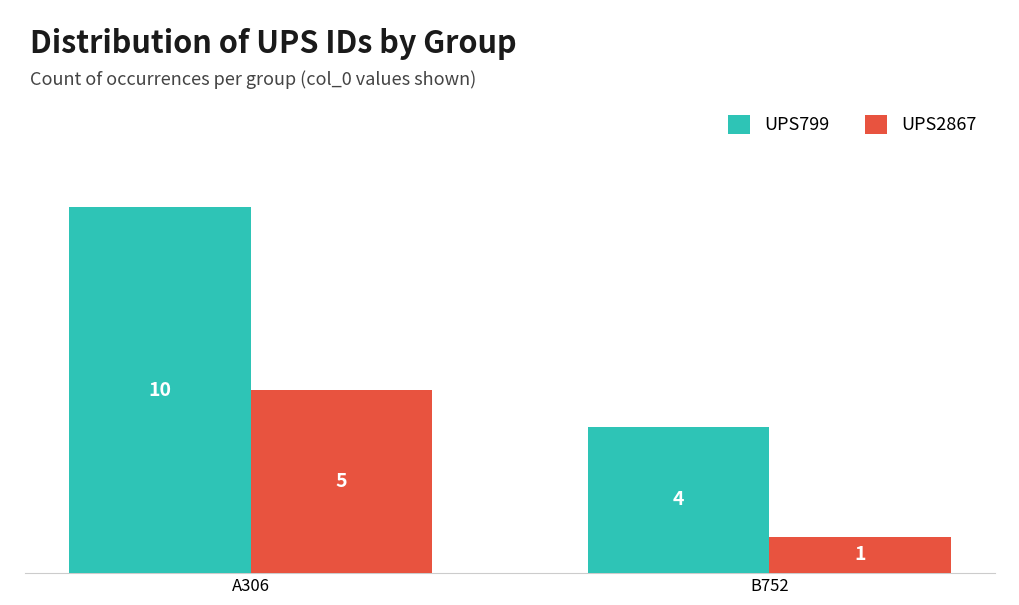

Which series has the largest range (max minus min)?

UPS799